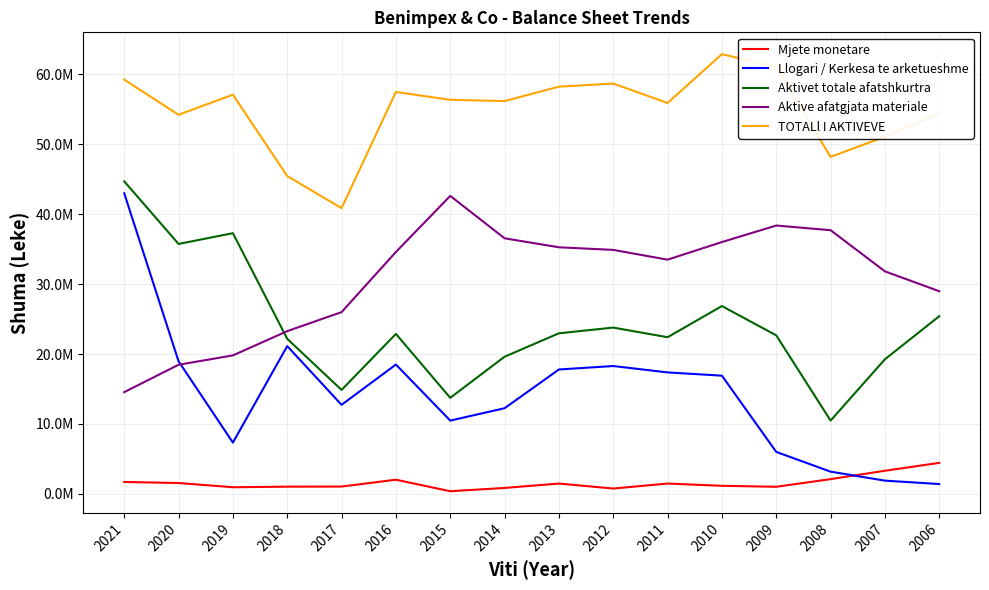

Does the chart have visible grid lines?

Yes